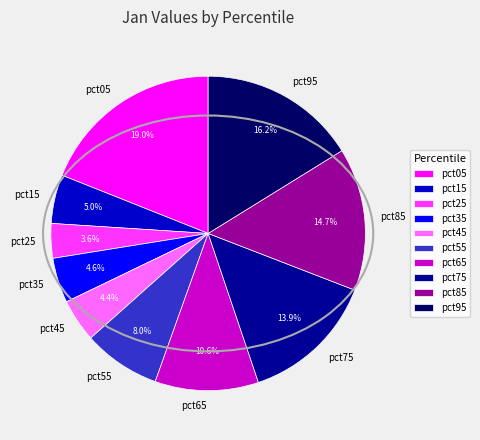

To the nearest percent, what portion does pct65 represent?

11%